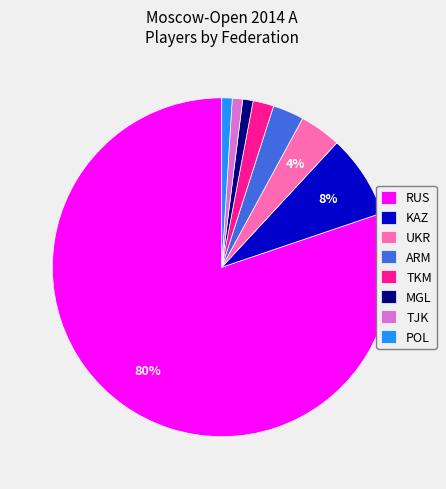

How many slices are in this pie chart?

8